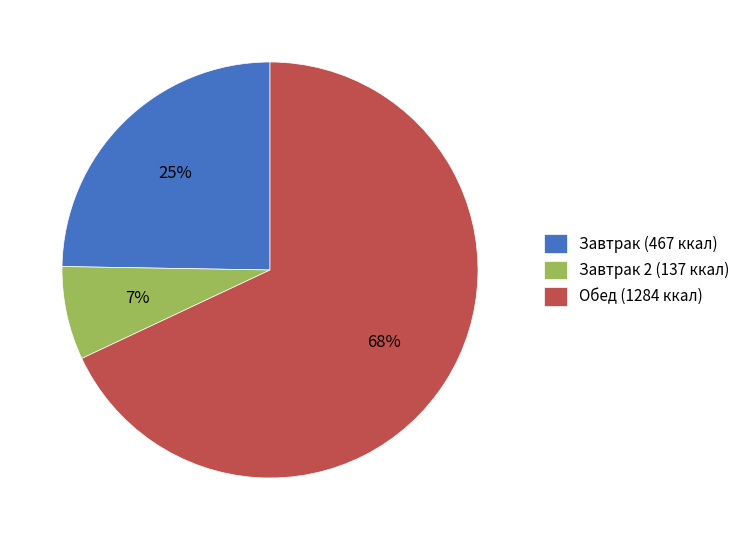

Is there any slice that represents more than half of the pie?

Yes